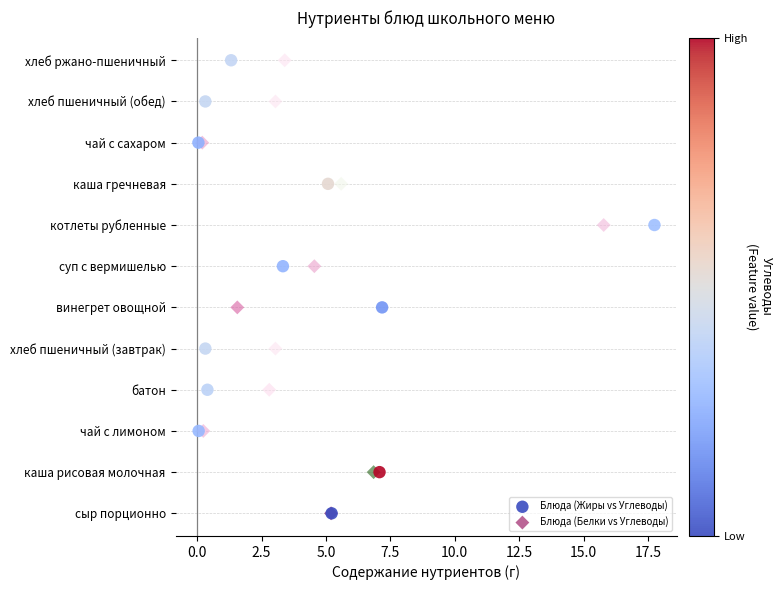

What are all the series names shown in the legend?

Блюда (Жиры vs Углеводы), Блюда (Белки vs Углеводы)